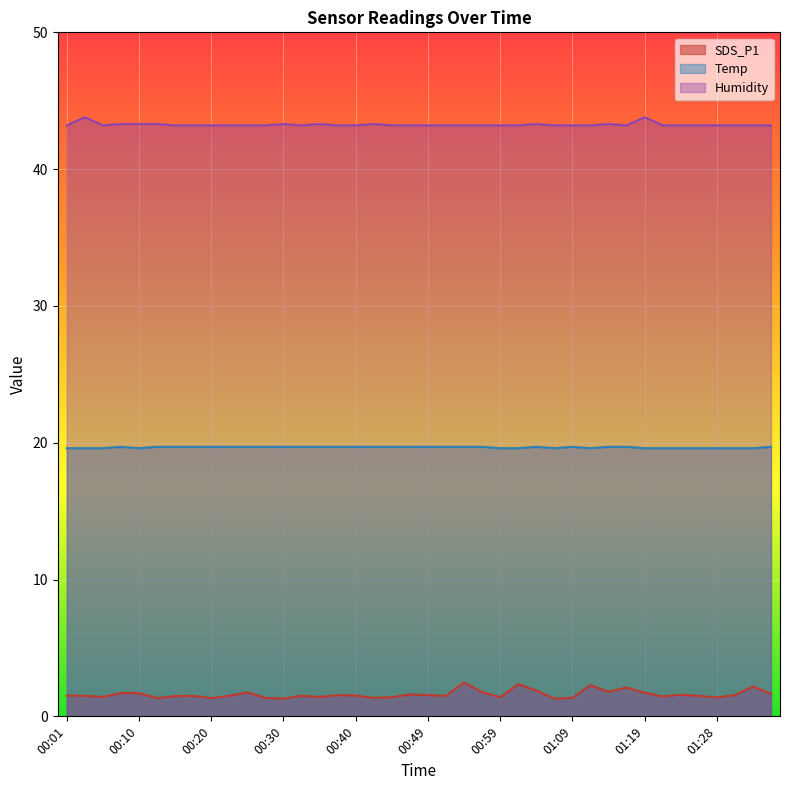

How many lines are shown in the chart?

3